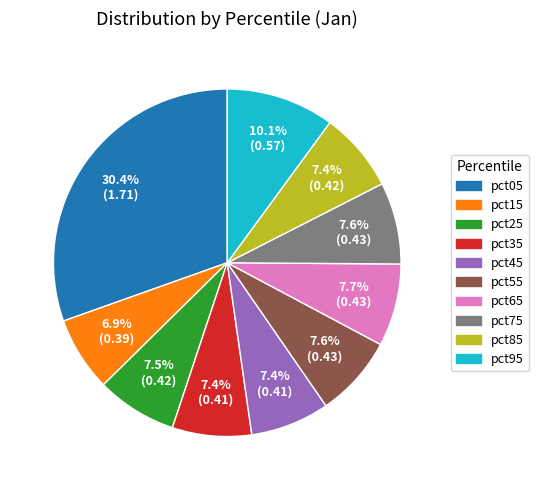

True or false: pct45 accounts for 7% of the total.

True